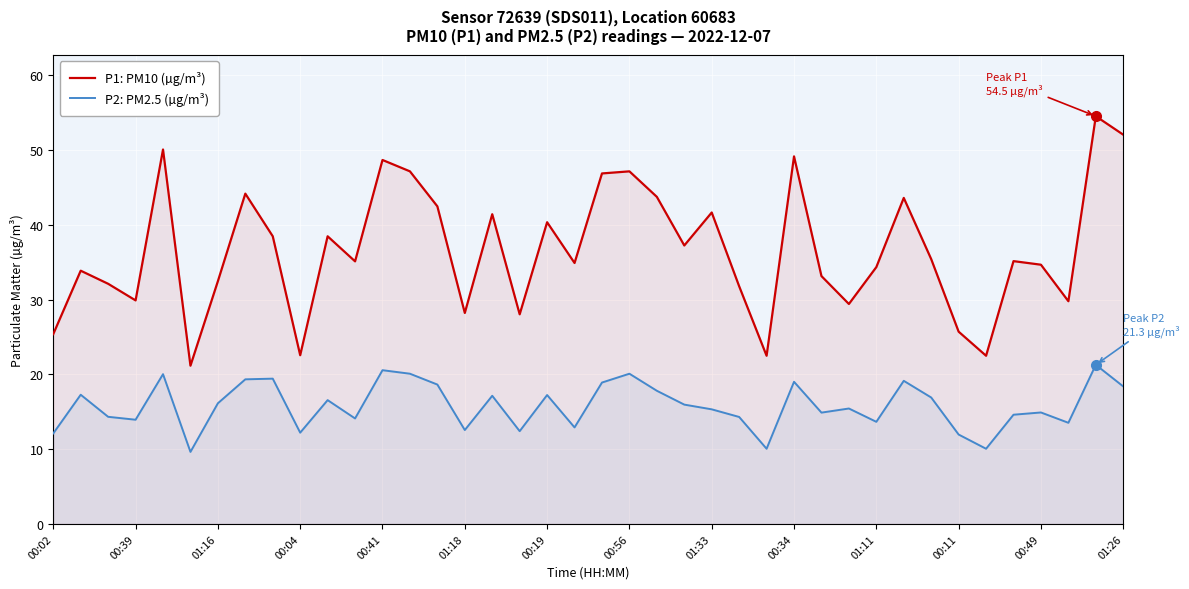

What is the highest value of the P1: PM10 (µg/m³) series?

54.5